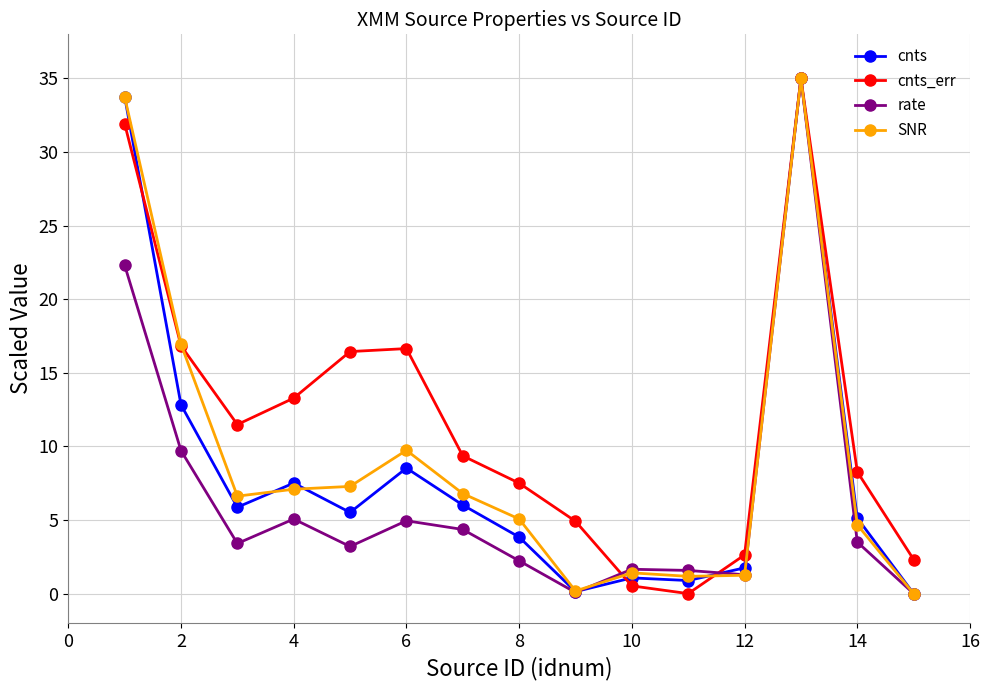

True or false: cnts_err has more than 1 interior local peaks.

True